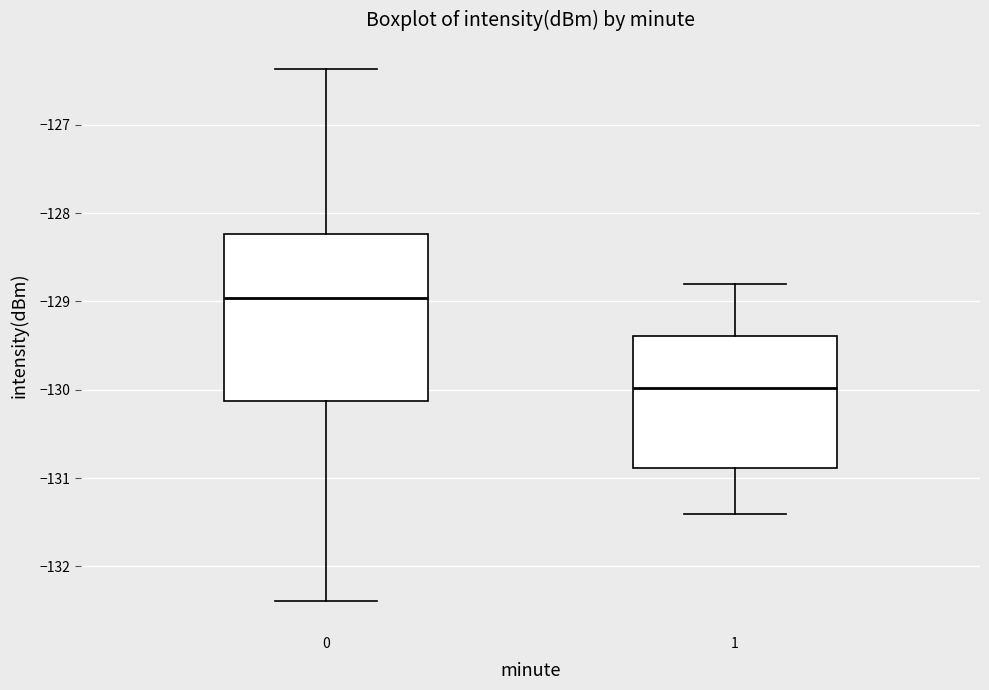

Where is the lower edge of the box at x = 0 on the y-axis? The values are not printed on the chart, so give them approximately, as read against the axis.

-130.1